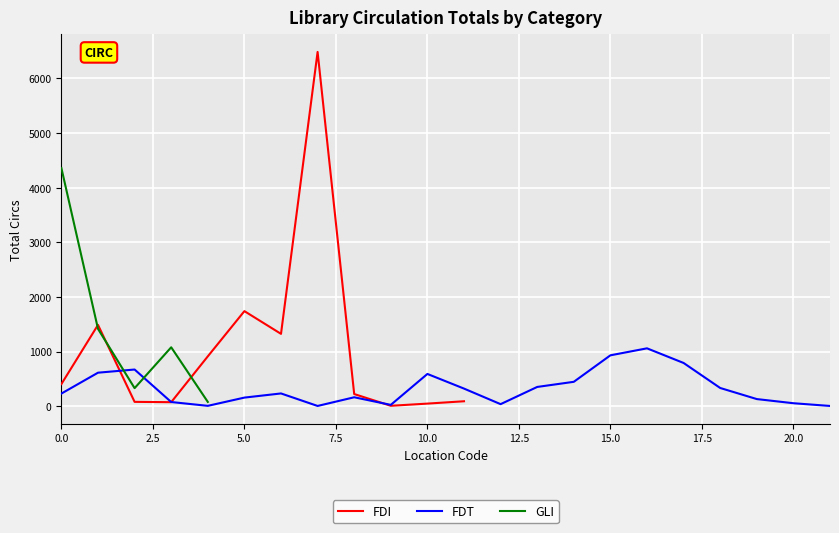

Where is FDT nearest to the value 531?

10